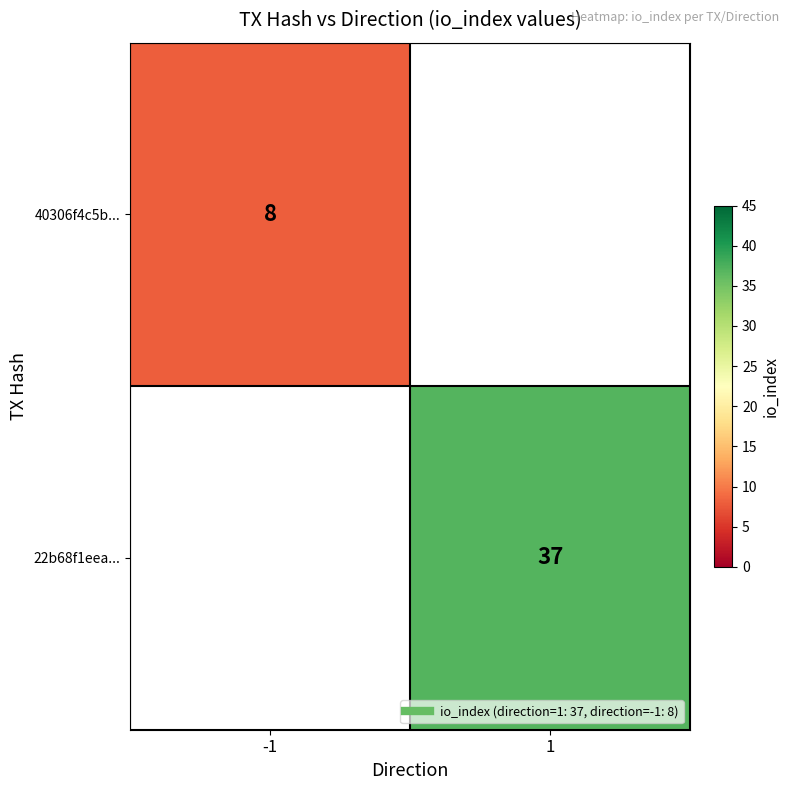

The value of 22b68f1eea... at 1 is 58.1. True or false?

False